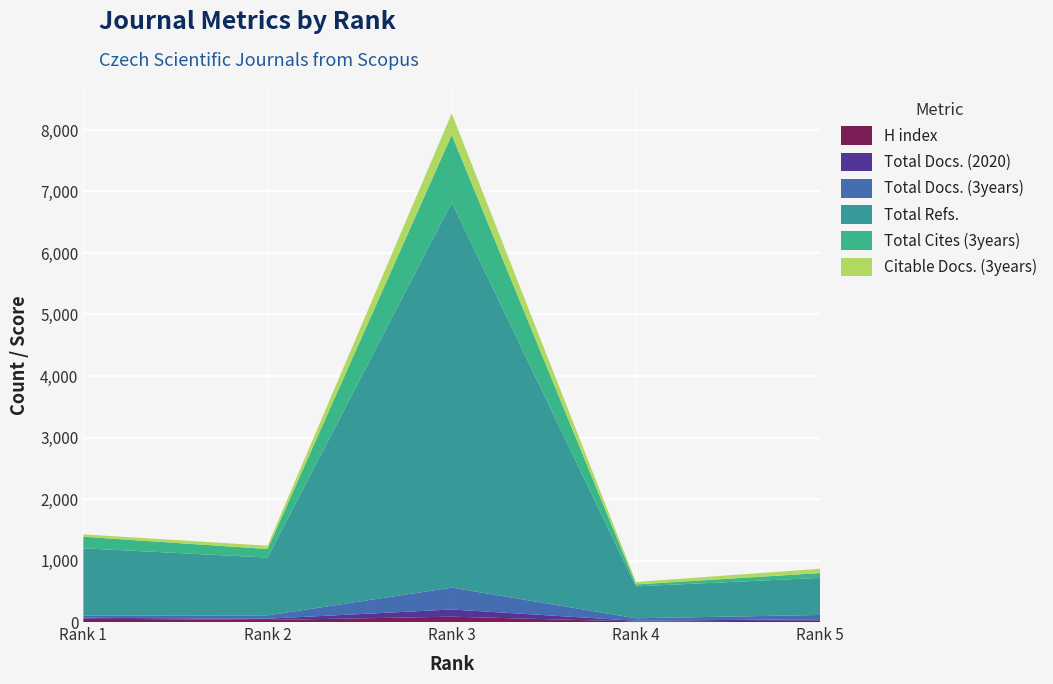

Reading right to left, extract all data points from this chart.

H index: 5=23	4=9	3=87	2=33	1=55
Total Docs. (2020): 5=22	4=12	3=117	2=21	1=13
Total Docs. (3years): 5=70	4=40	3=355	2=54	1=39
Total Refs.: 5=603	4=519	3=6263	2=940	1=1092
Total Cites (3years): 5=78	4=31	3=1098	2=139	1=187
Citable Docs. (3years): 5=70	4=40	3=349	2=54	1=39